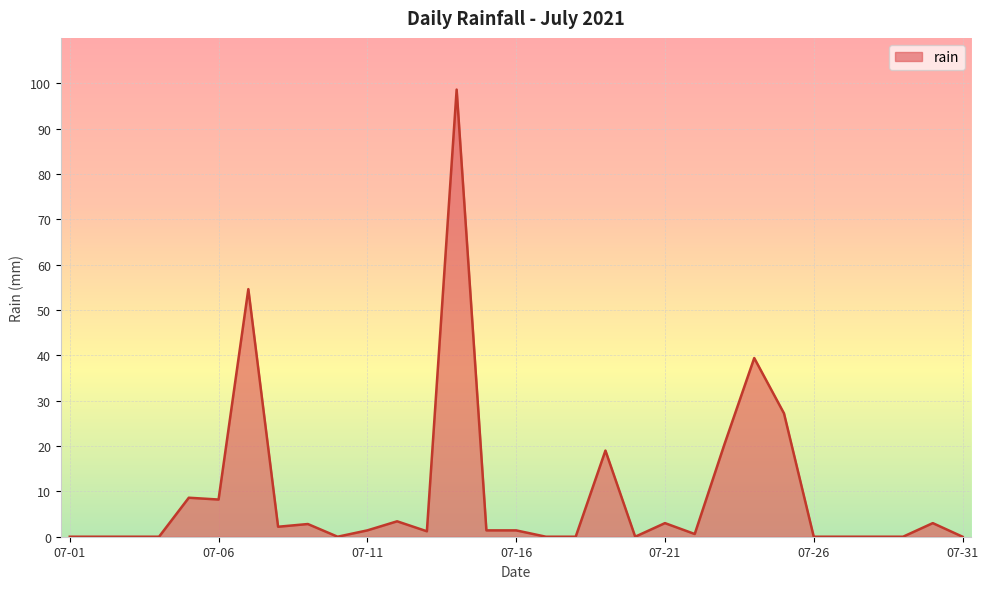

What is the difference between the maximum and minimum values?

98.6